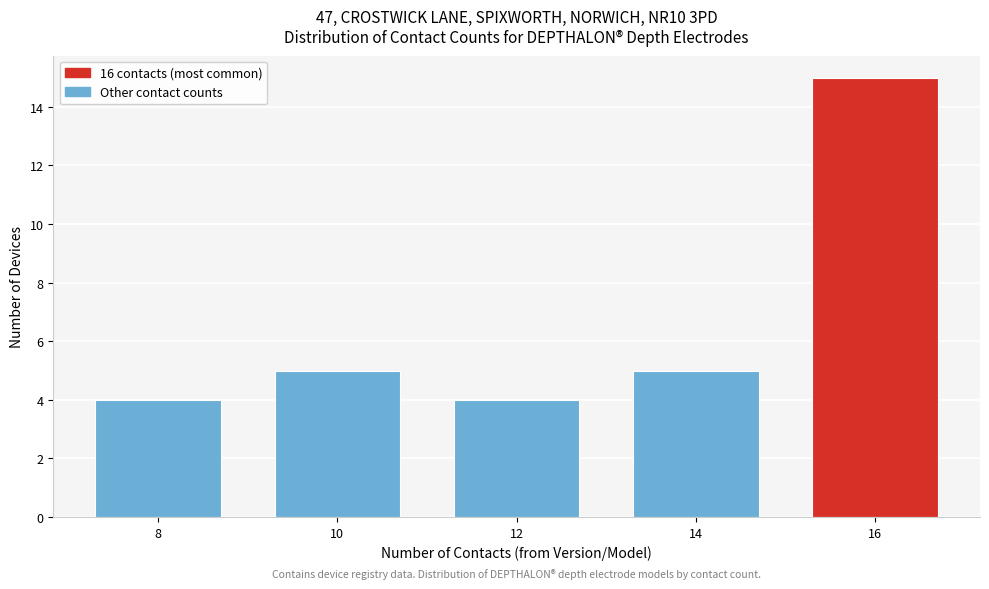

Reading left to right, what are all the values shown in this chart?

8=4	10=5	12=4	14=5	16=15